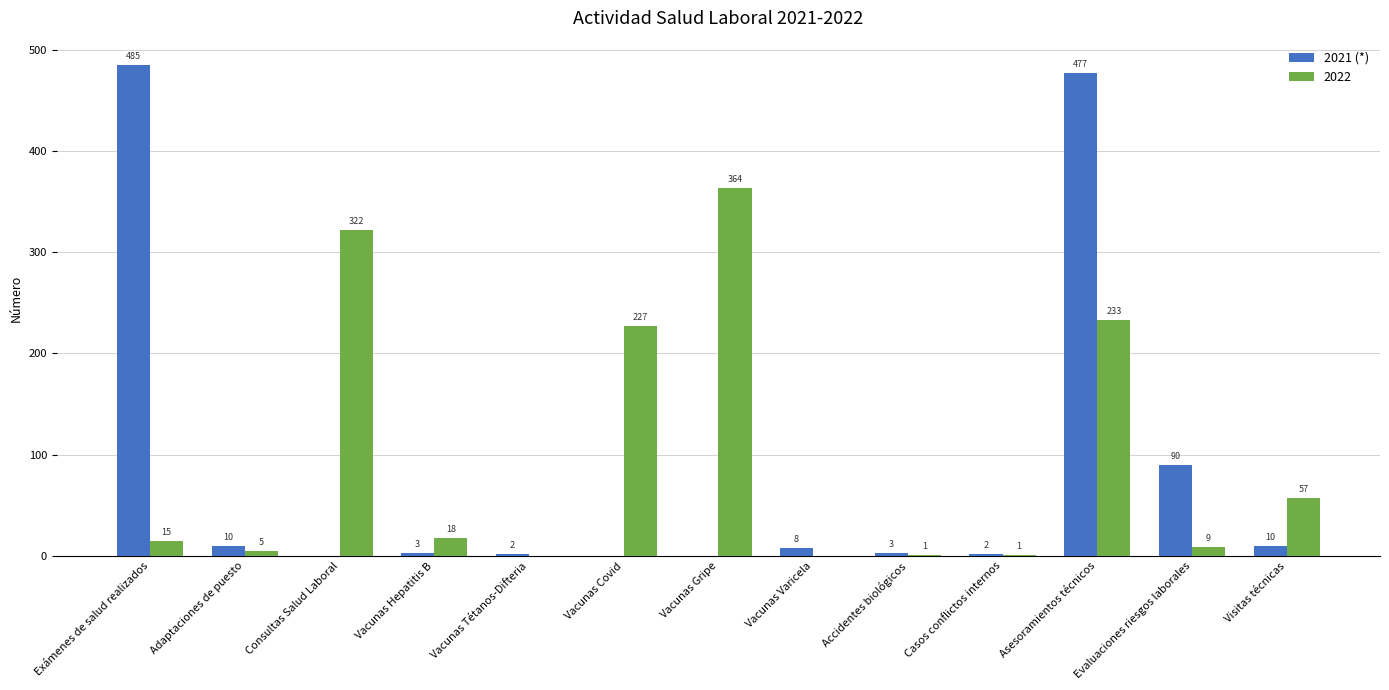

Between Vacunas Hepatitis B and Vacunas Varicela, which series saw the biggest shift?

2022